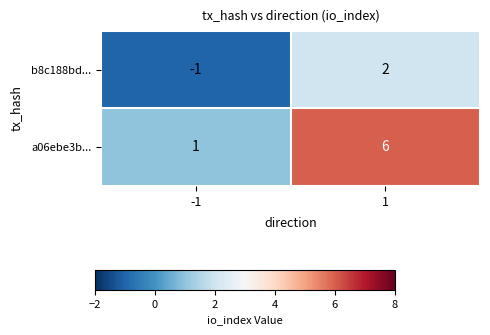

Reading right to left, list all the values displayed in this chart.

b8c188bd...: 1=2	-1=-1
a06ebe3b...: 1=6	-1=1